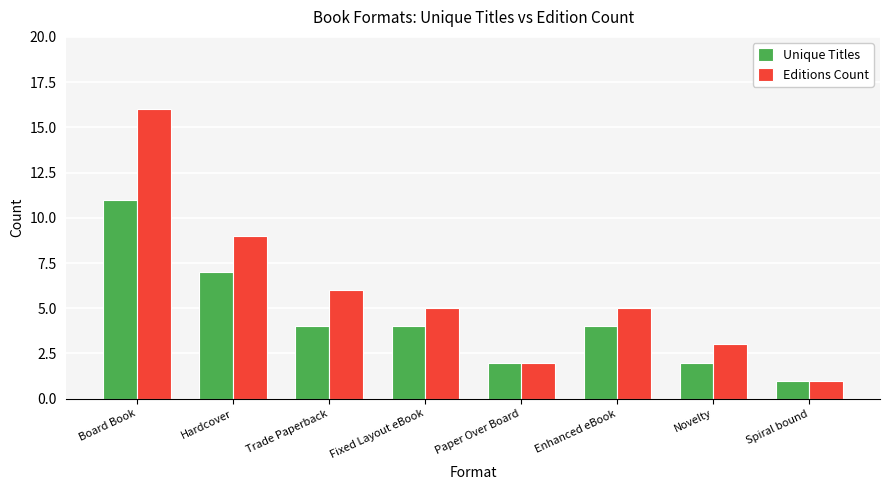

Is the value of Unique Titles at Hardcover greater than the value of Editions Count at Hardcover?

No